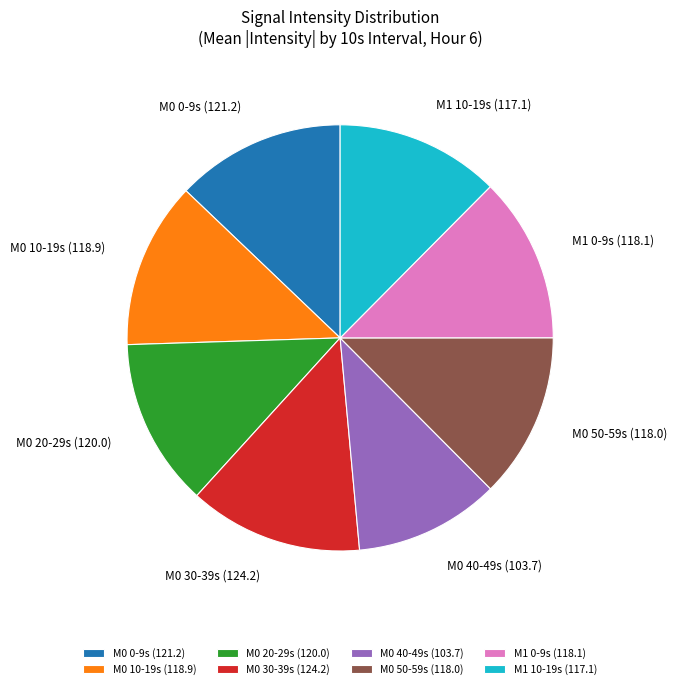

Is there any slice that represents more than half of the pie?

No